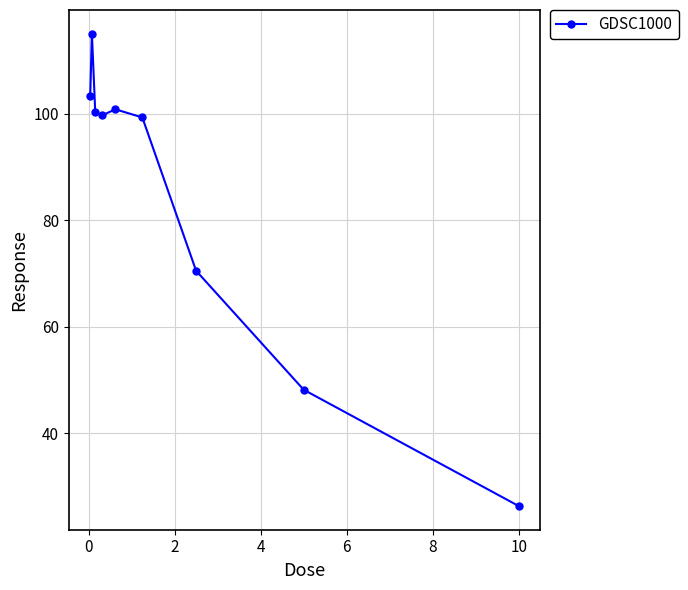

What is the average value?

84.8